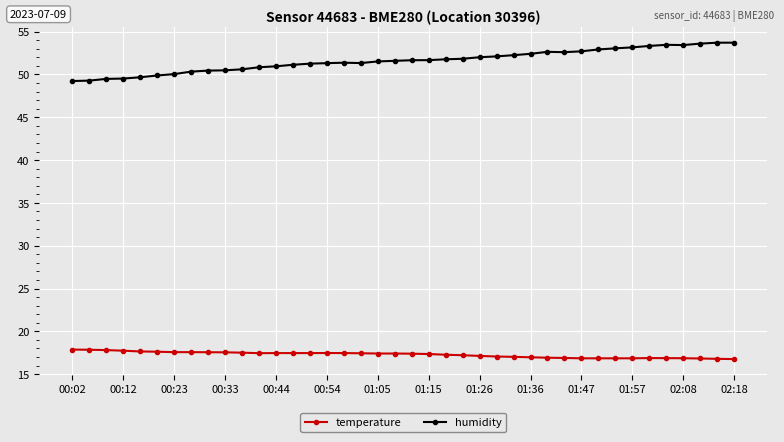

Which series has the widest spread of values?

humidity